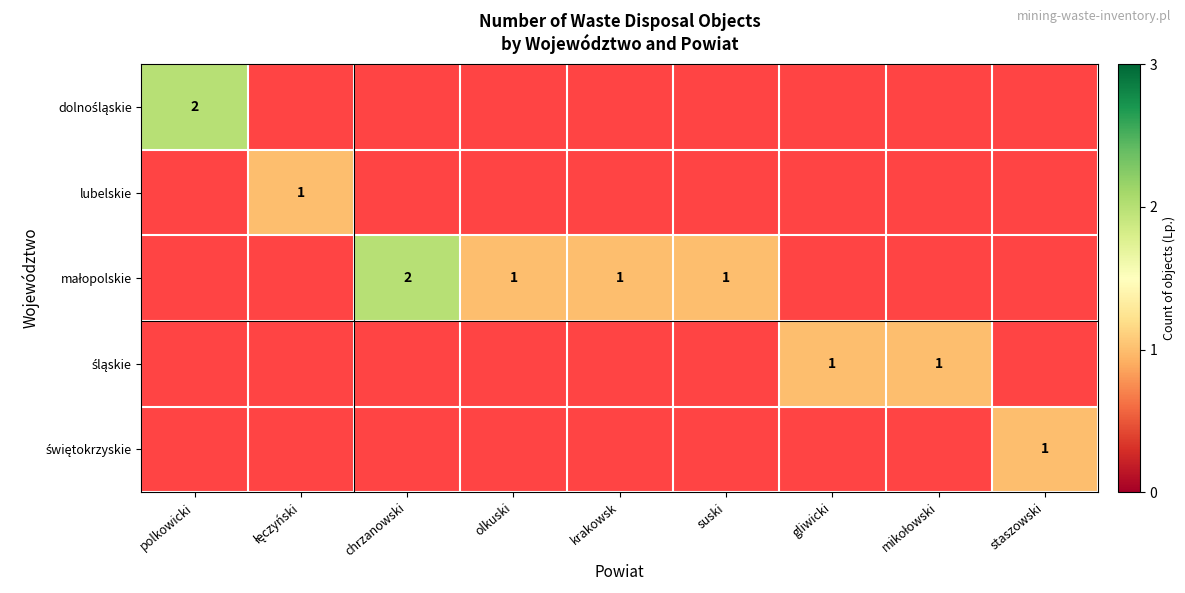

What value does the lubelskie series have at łęczyński?

1.0